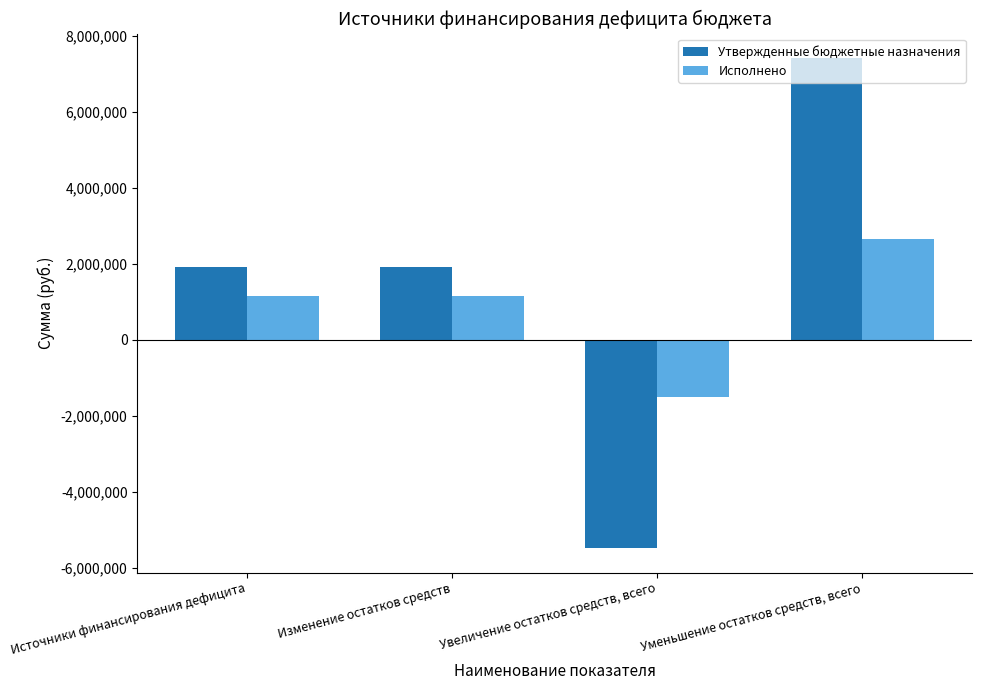

How many groups of bars are there?

4